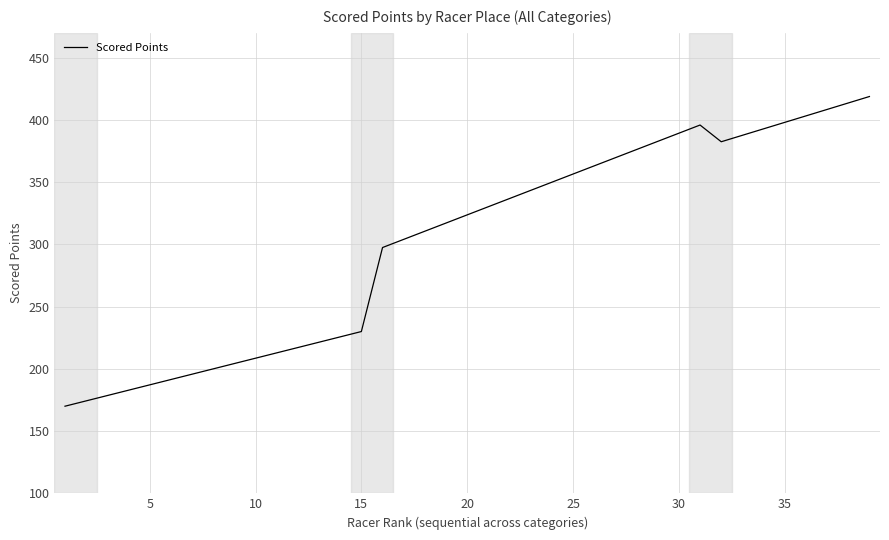

How many values exceed 323?

20